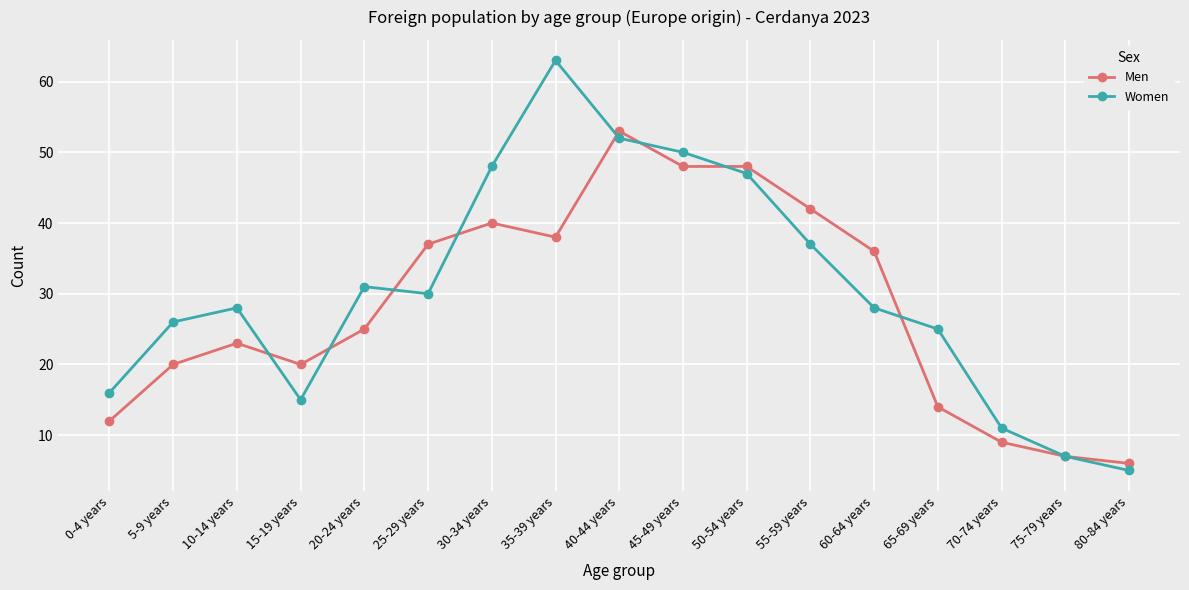

At which label does Women reach its minimum?

80-84 years